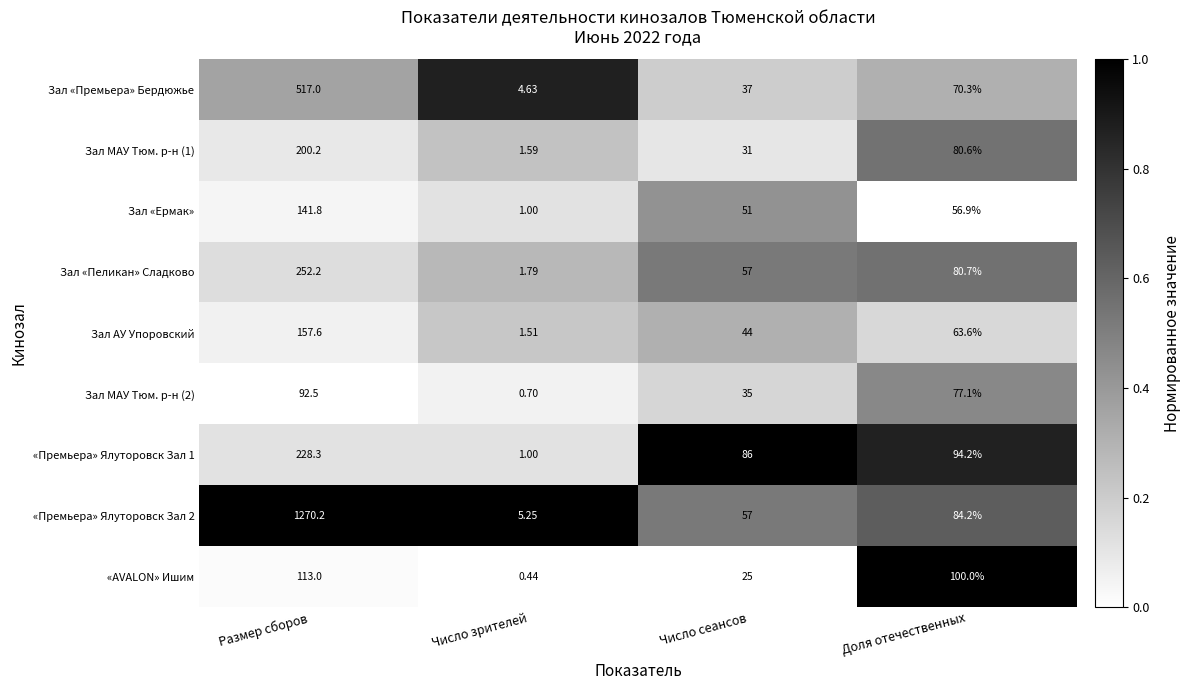

Which category has the lowest value in the «AVALON» Ишим series?

Число зрителей